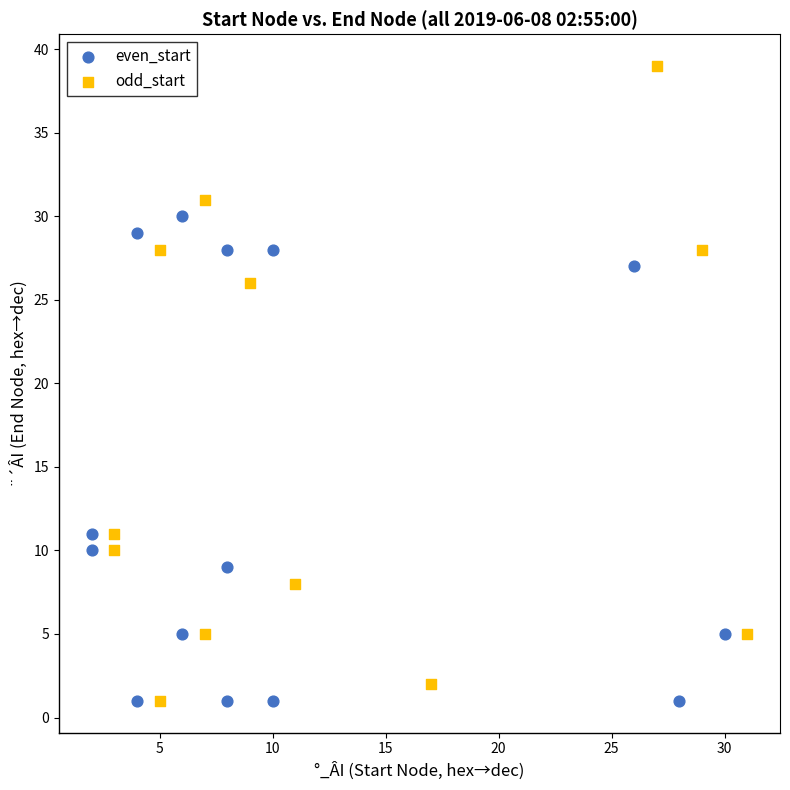

Which series reaches the maximum Y coordinate?

odd_start